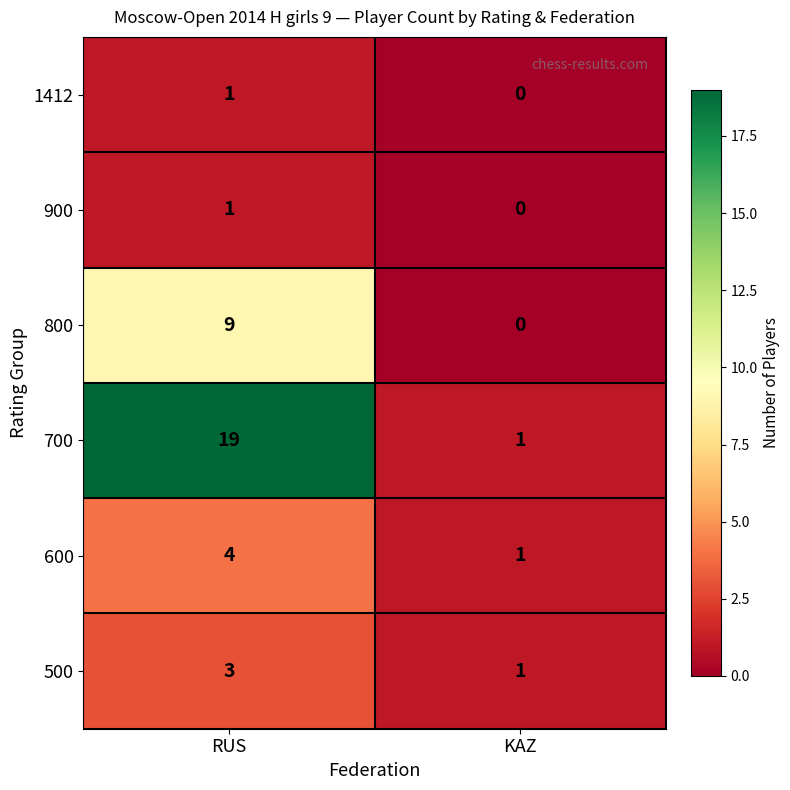

What is the sum of the 600 values at RUS and KAZ?

5